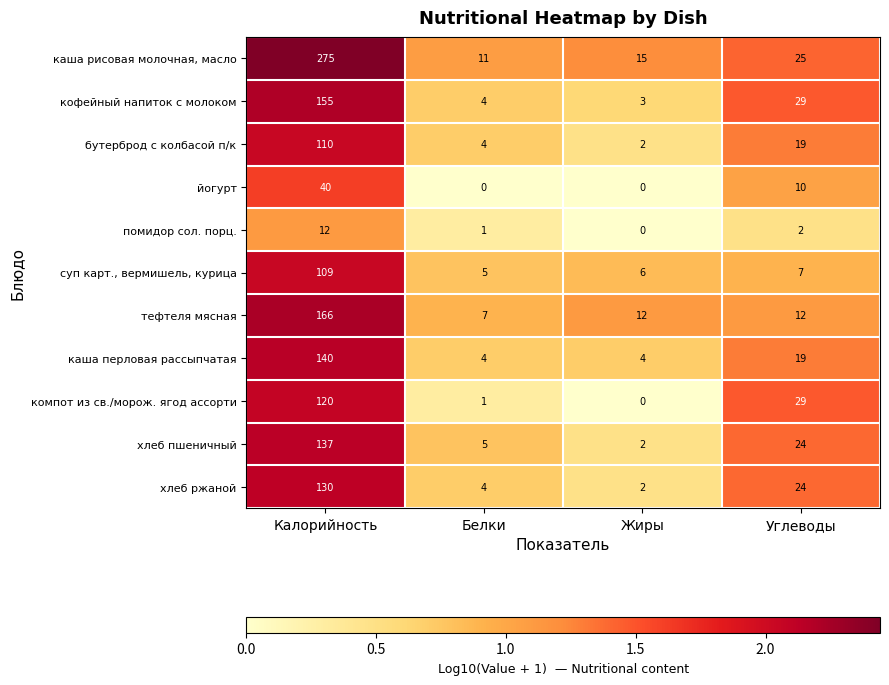

List the labels in order of бутерброд с колбасой п/к value, smallest first.

Жиры, Белки, Углеводы, Калорийность